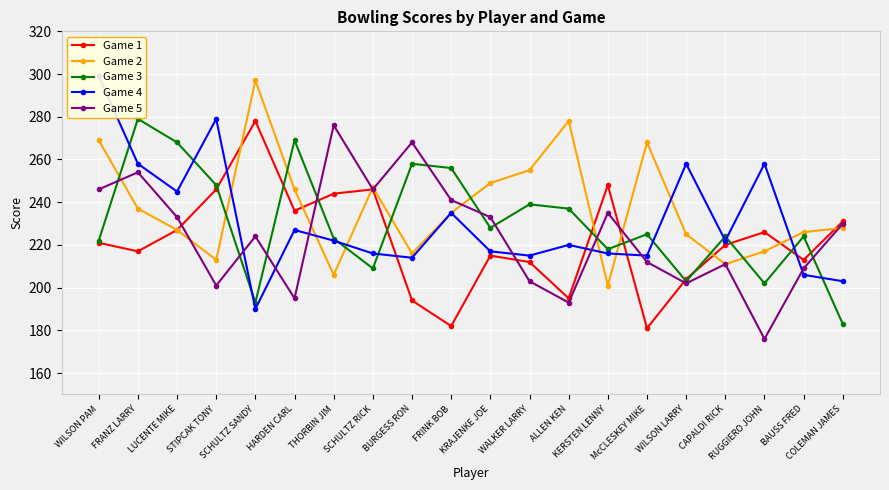

Which series has the largest total across all categories?

Game 2